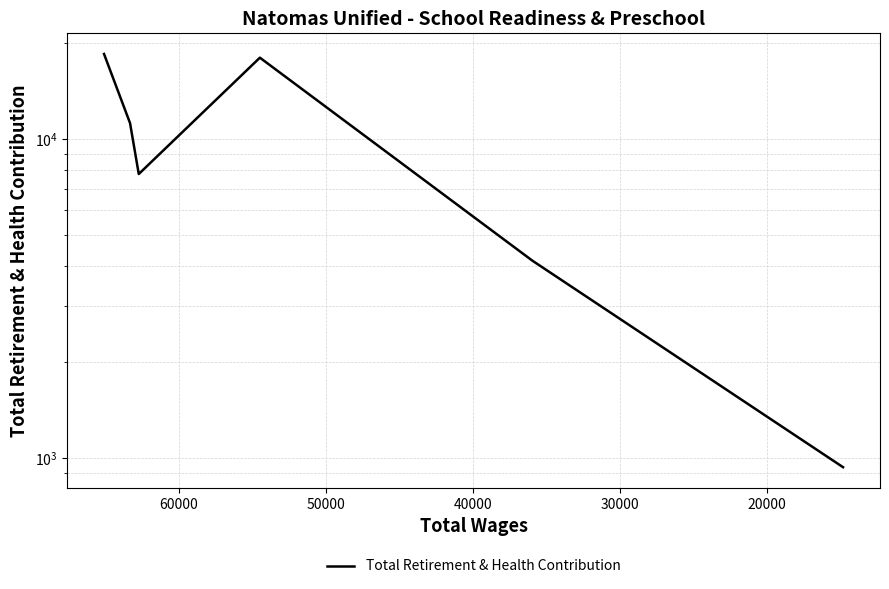

True or false: there are more than 1 points higher than both neighbors.

False